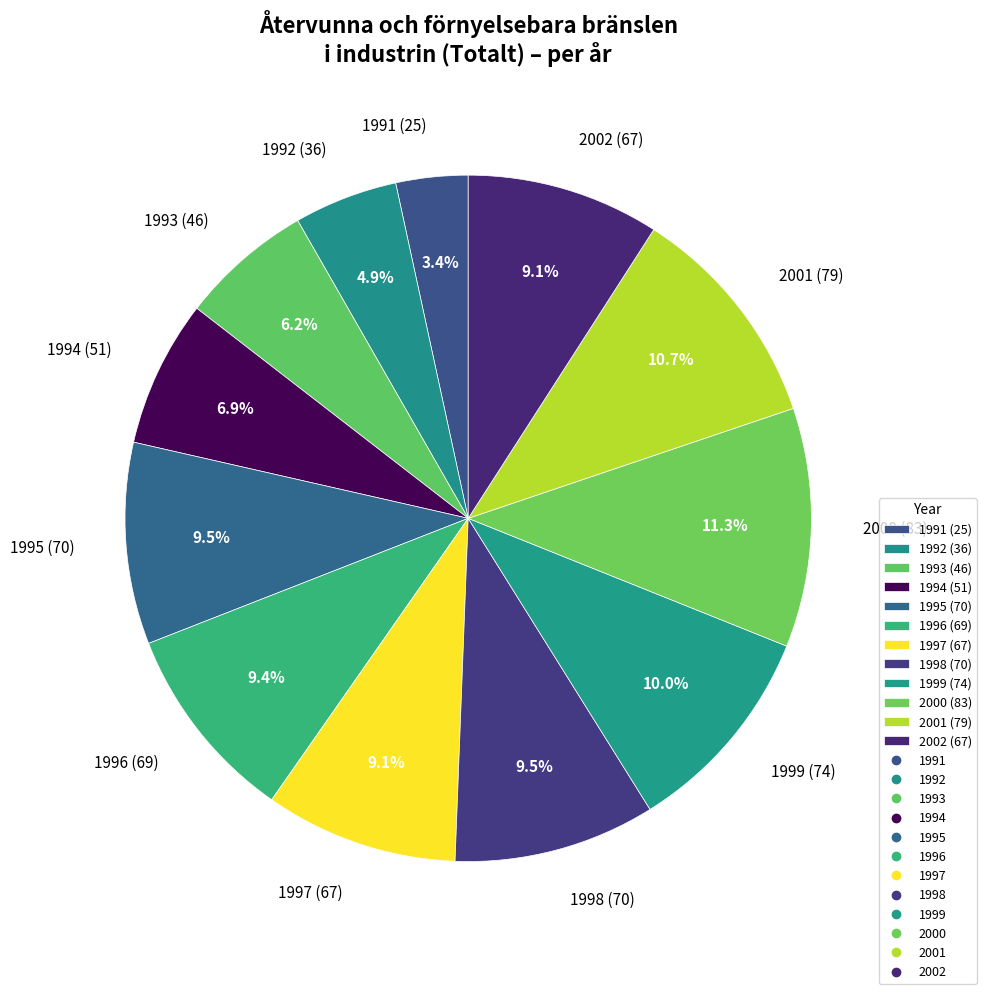

Does 1991 account for over 50% of the chart?

No